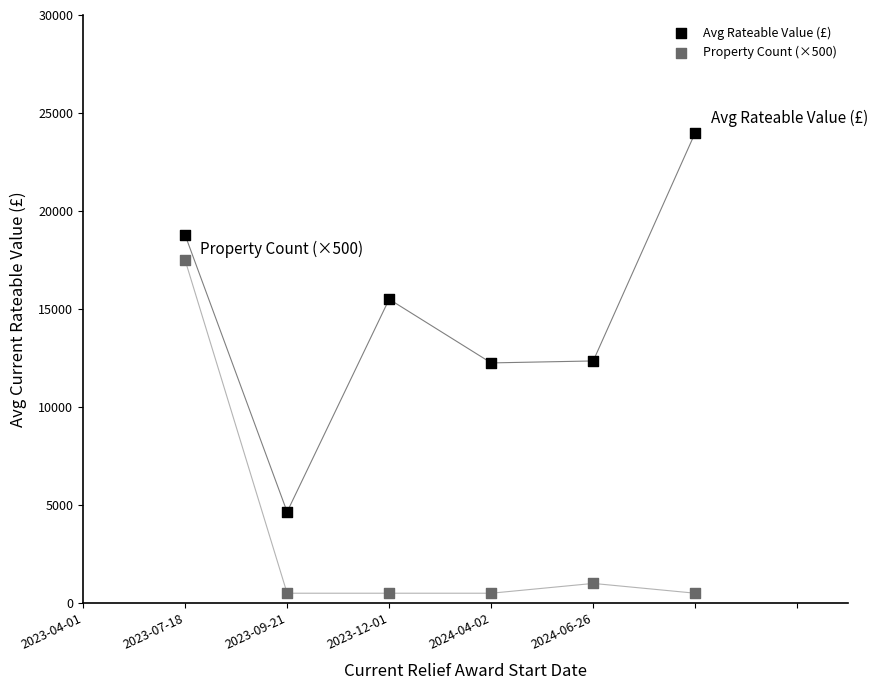

Across all data points, what is the range of Y values (max minus min)?

23500